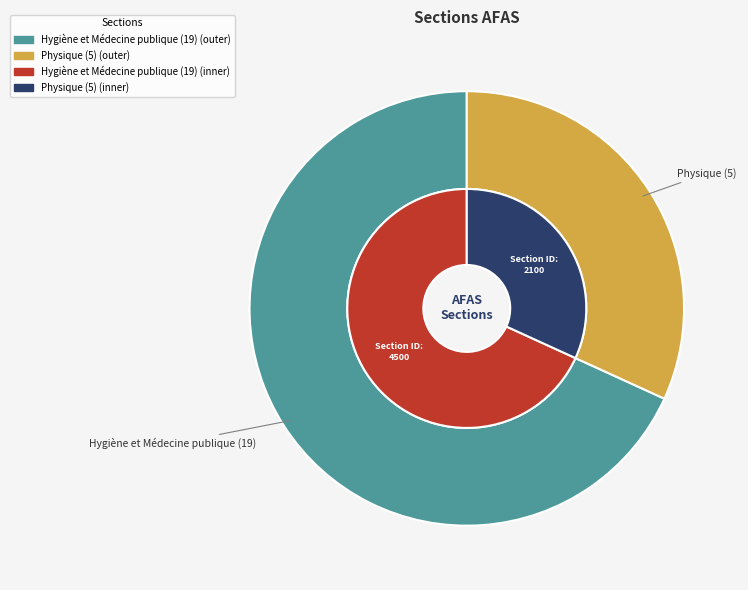

How many segments does this pie chart have?

2